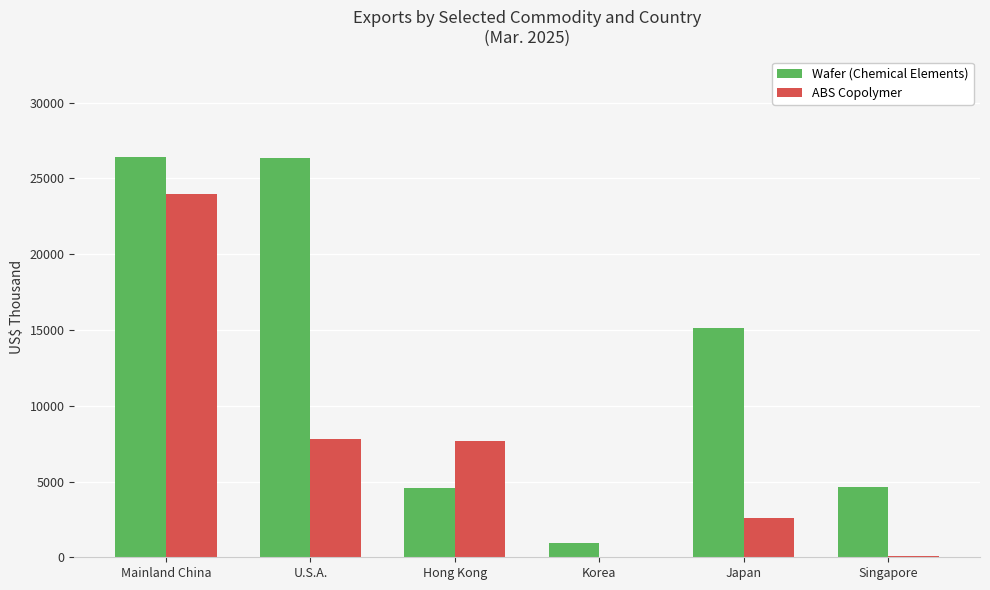

What is the average value of the ABS Copolymer series?

7017